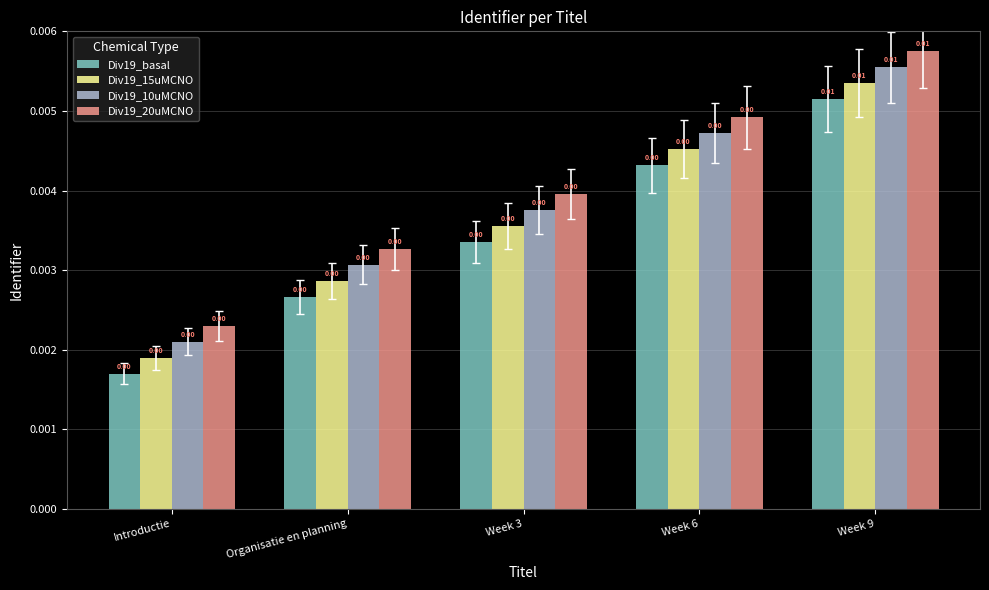

Is it true that Div19_20uMCNO equals 0.0 at Week 6?

False